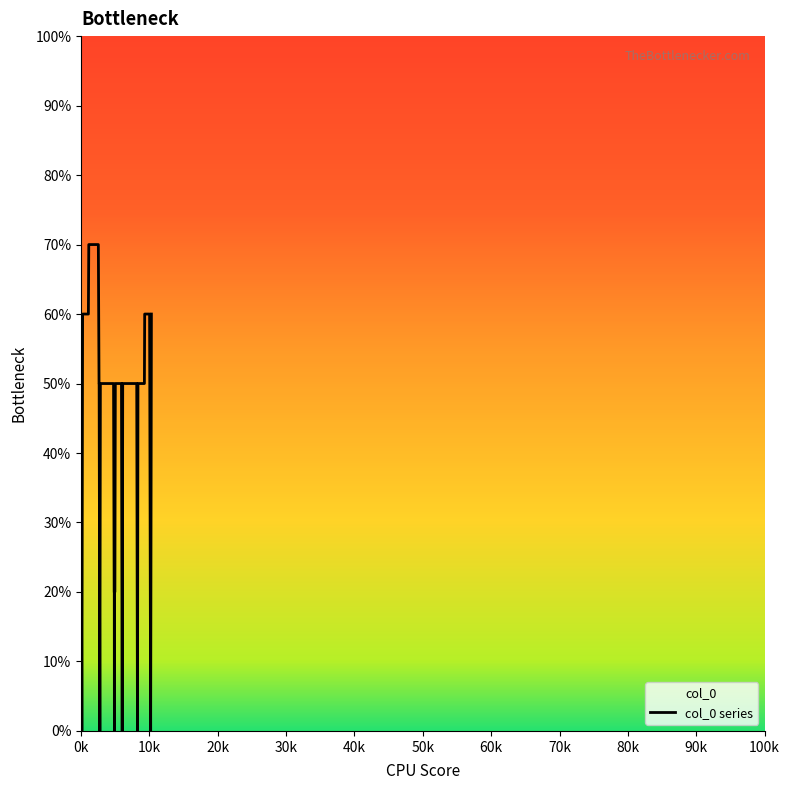

Count the values in the range 0 to 50.

33